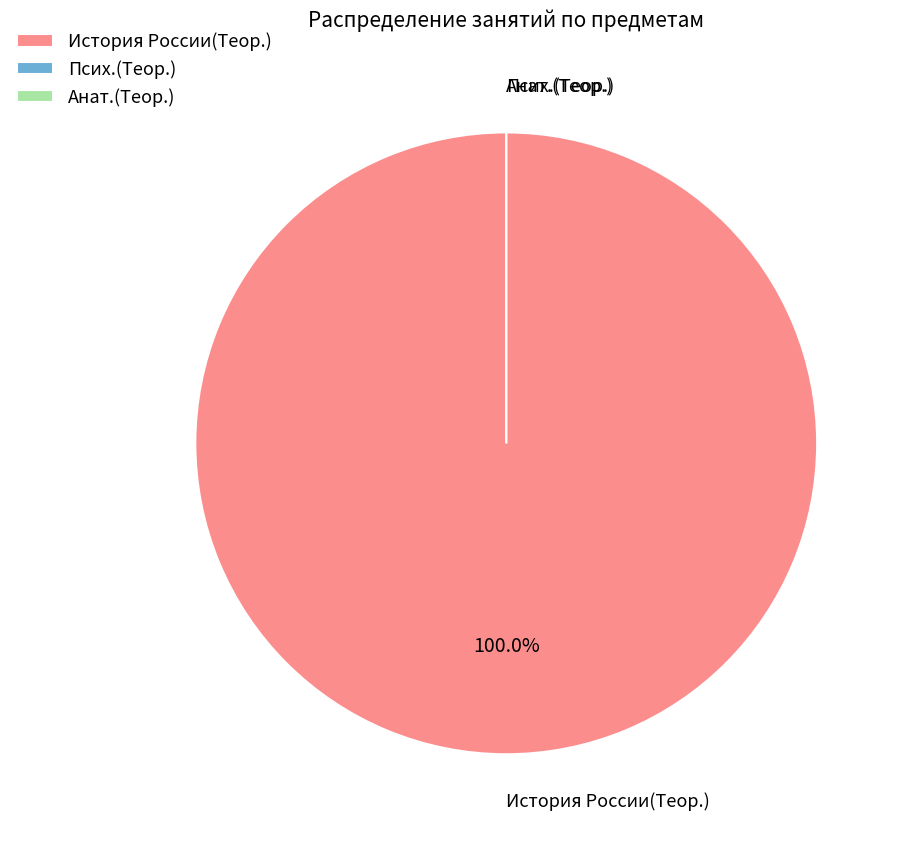

To the nearest percent, what is the difference between the largest and smallest slice percentages?

24%